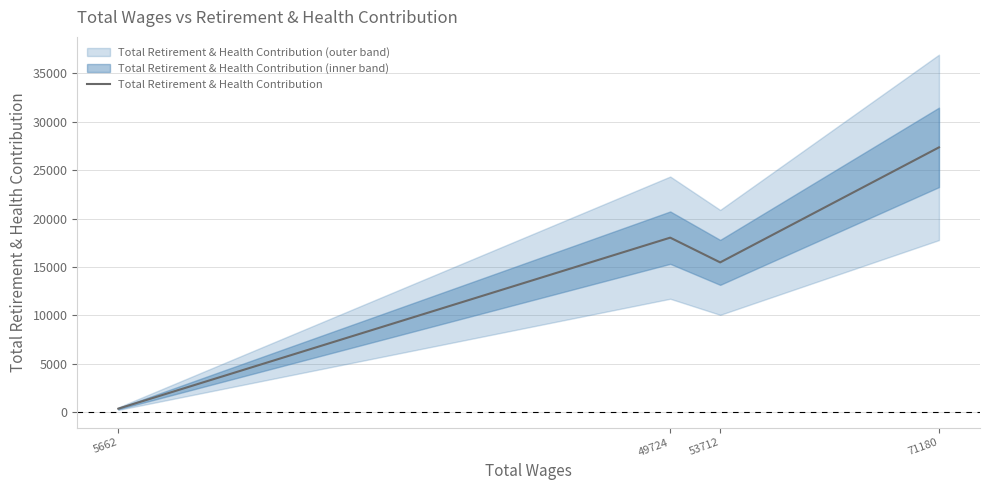

Count the number of categories in the chart.

4